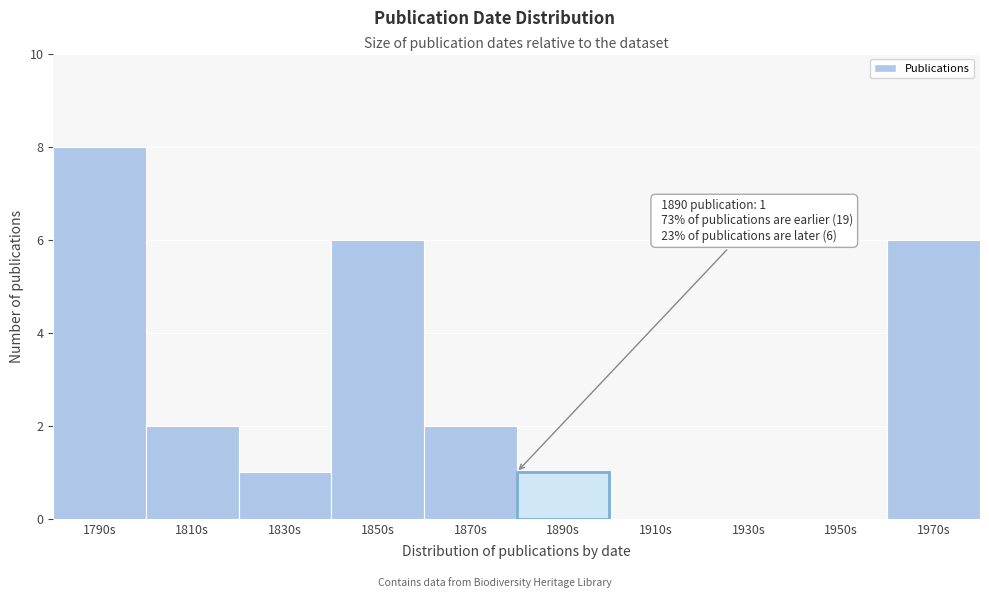

Reading left to right, extract all data points from this chart.

1790s=8	1810s=2	1830s=1	1850s=6	1870s=2	1890s=1	1910s=0	1930s=0	1950s=0	1970s=6